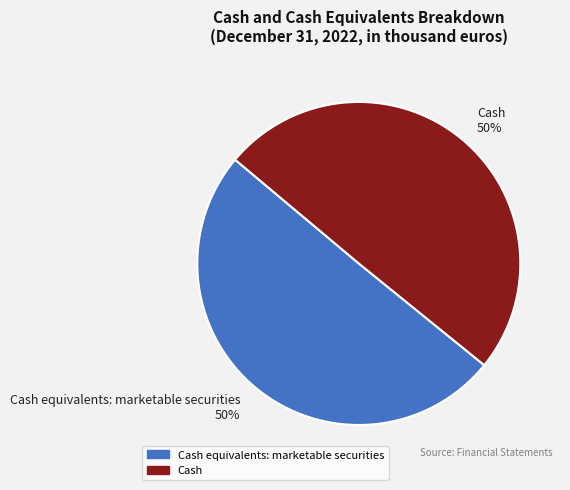

To the nearest percent, what is the combined percentage of Cash and Cash equivalents: marketable securities?

100%